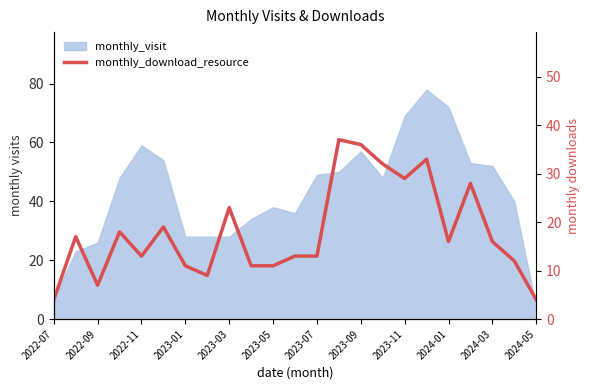

How many categories are shown in the chart?

23